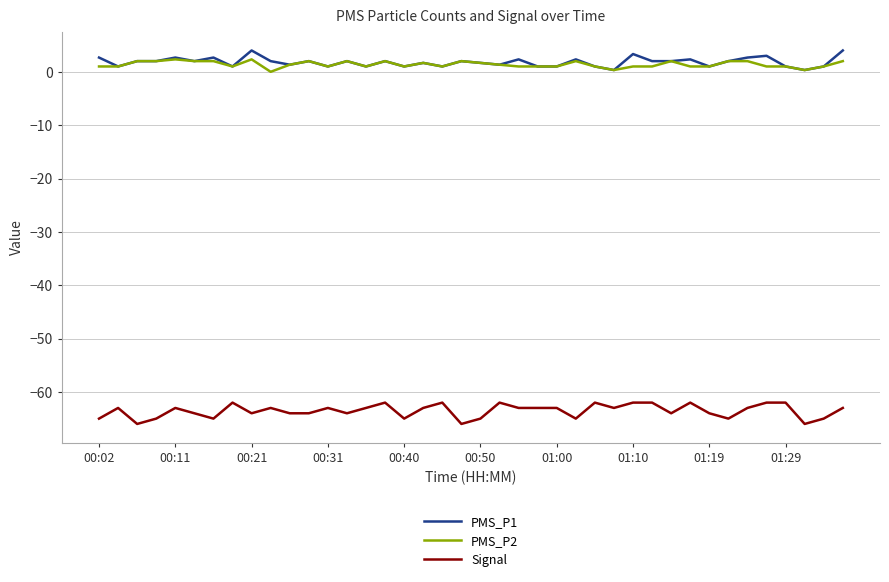

True or false: PMS_P2 and Signal cross at least once.

False